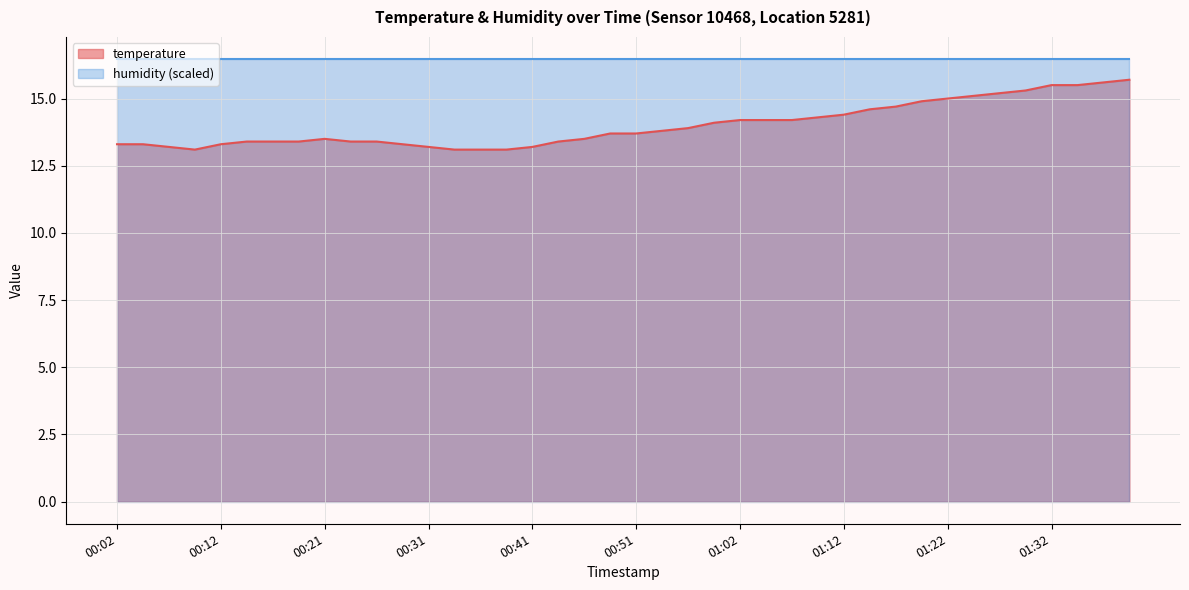

Reading right to left, what are all the values shown in this chart?

15.7	15.6	15.5	15.5	15.3	15.2	15.1	15.0	14.9	14.7	14.6	14.4	14.3	14.2	14.2	14.2	14.1	13.9	13.8	13.7	13.7	13.5	13.4	13.2	13.1	13.1	13.1	13.2	13.3	13.4	13.4	13.5	13.4	13.4	13.4	13.3	13.1	13.2	13.3	13.3